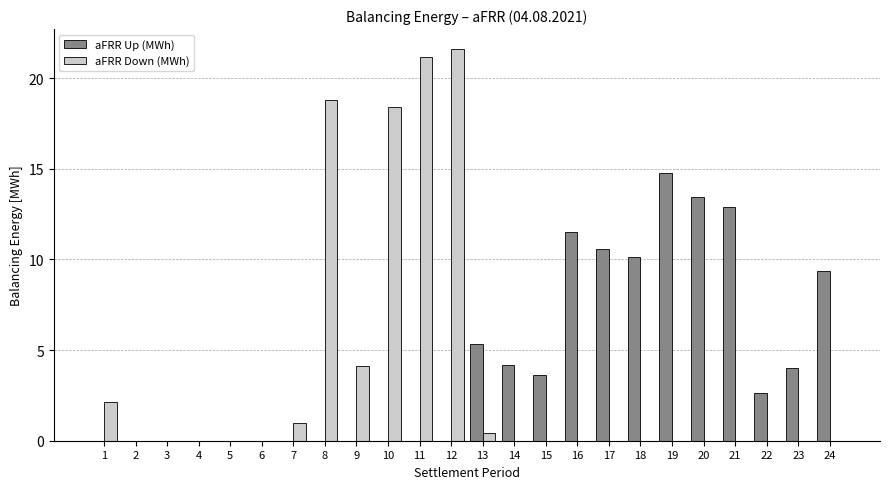

What is the maximum value shown in the chart?

21.6